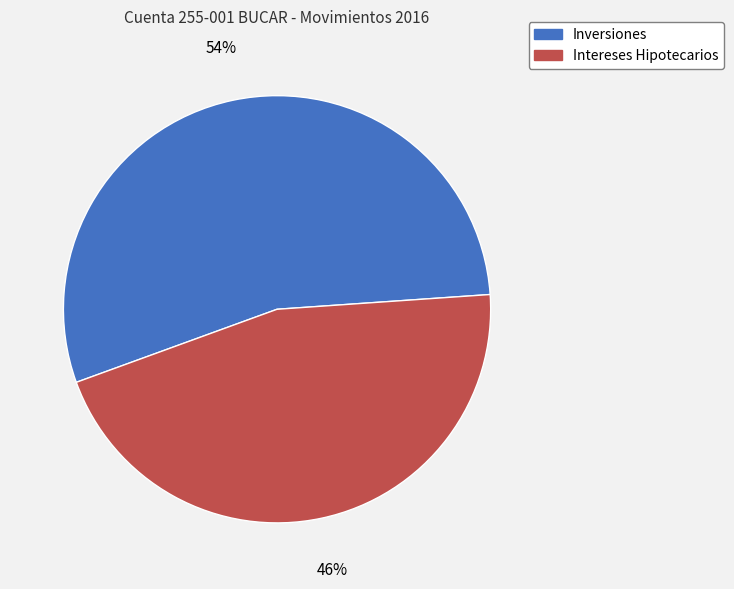

To the nearest percent, what is the average slice percentage?

50%